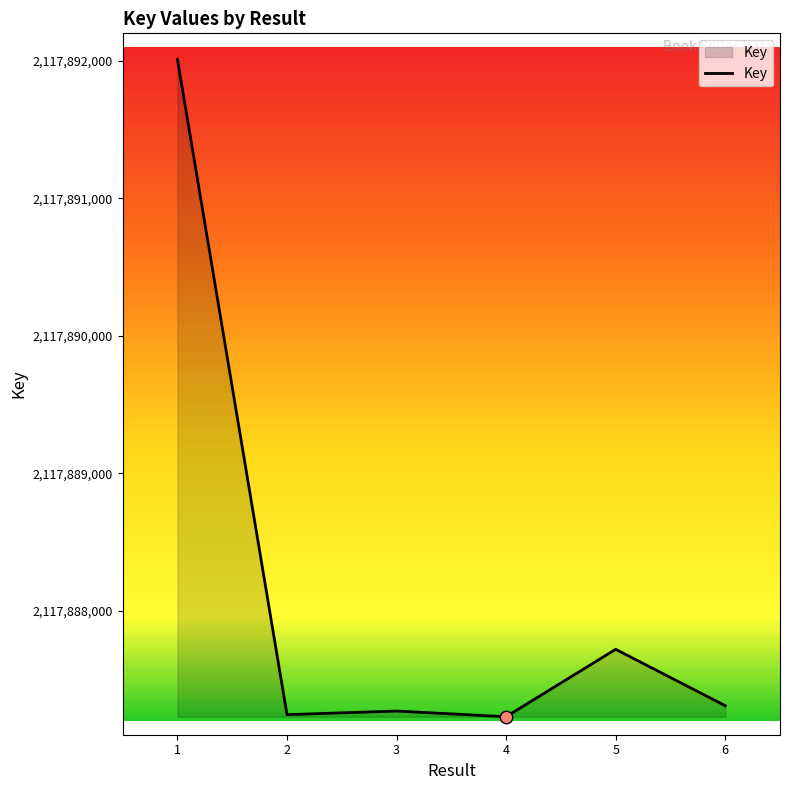

Between 6 and 4, which is larger?

6